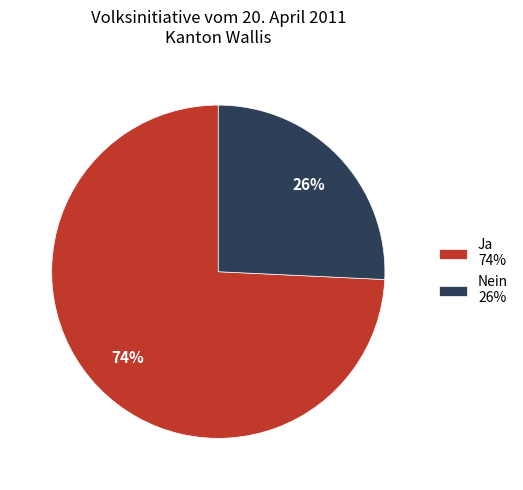

To the nearest percent, what percentage of the pie is Nein?

26%